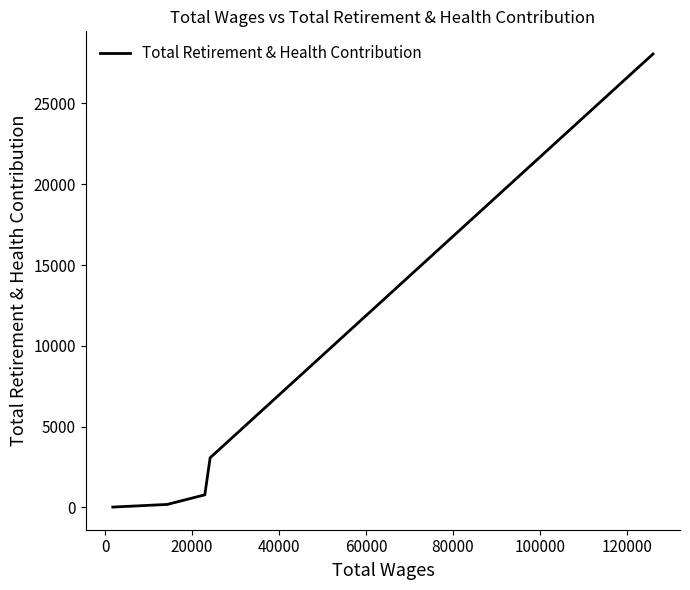

What is the difference between the second highest and minimum values?

3050